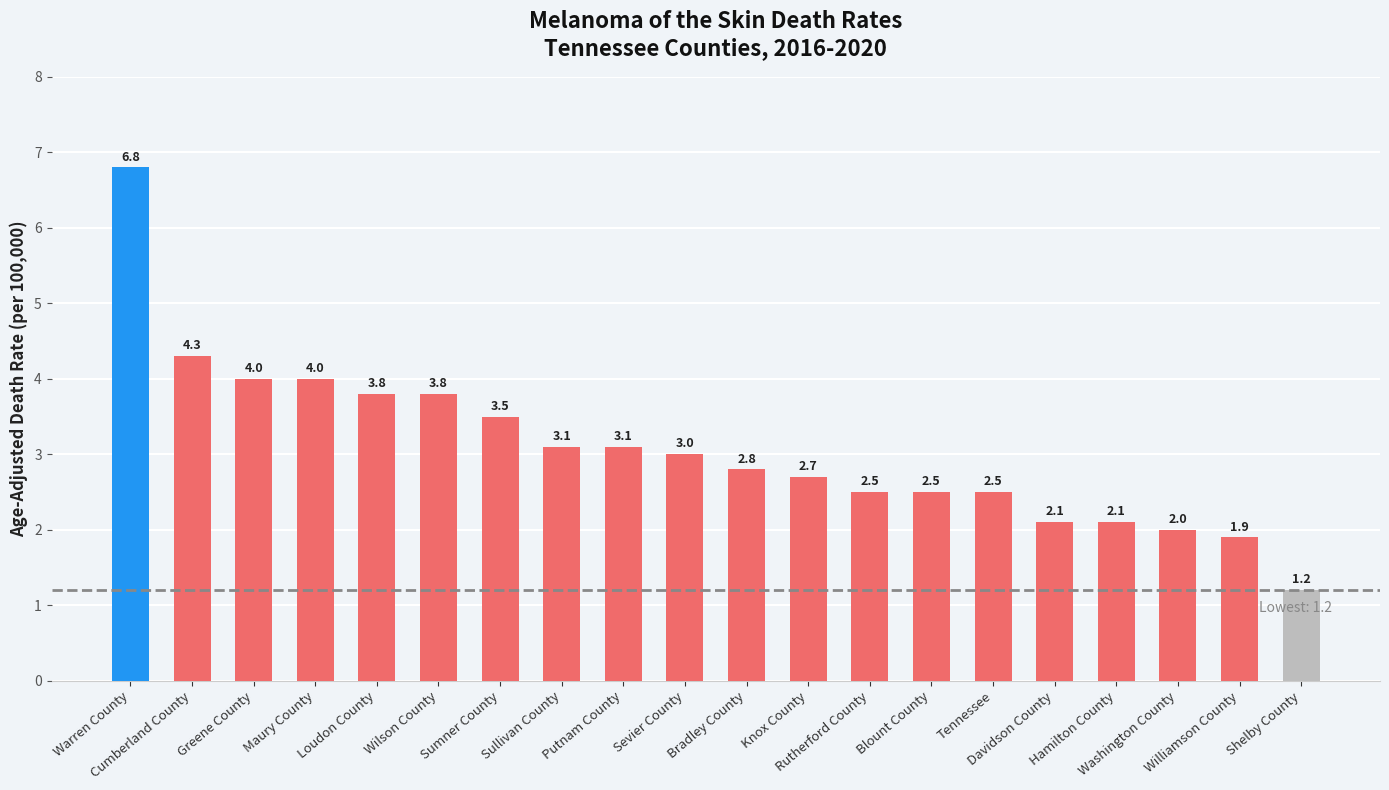

Which category has the lowest value across all series?

Shelby County